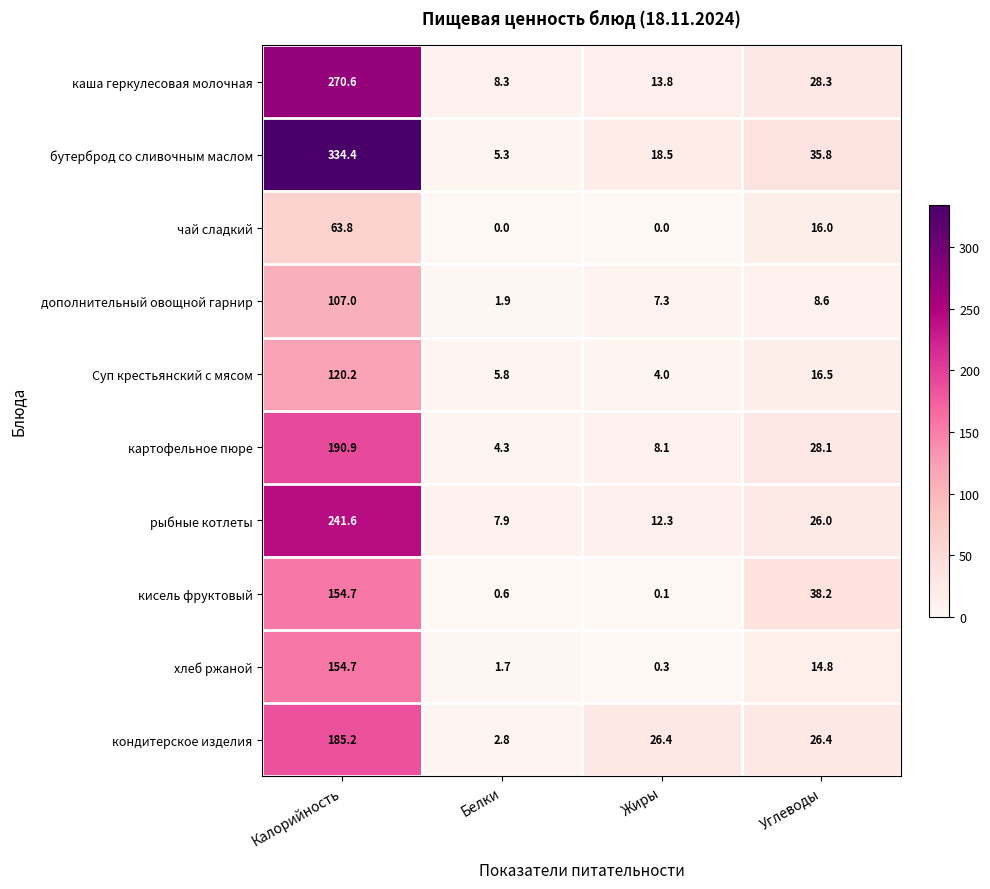

At how many categories does at least one series exceed 16?

3